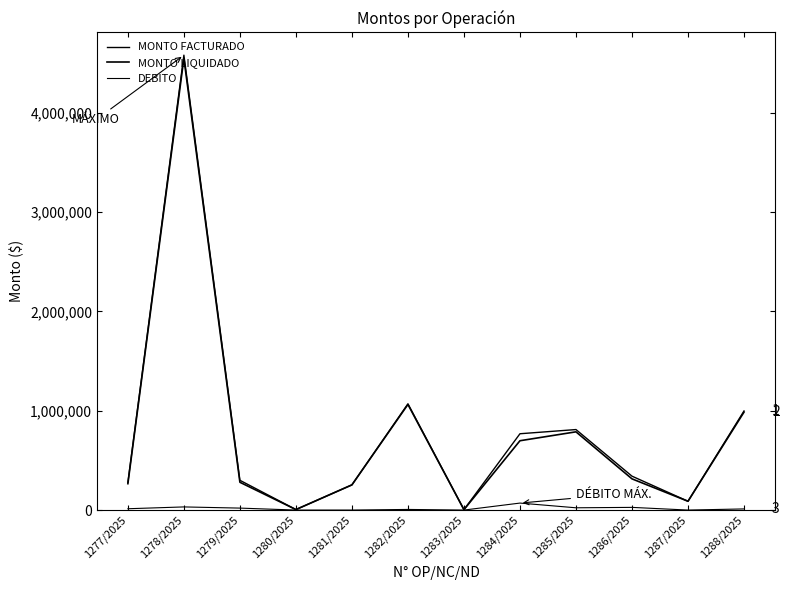

How many lines are shown in the chart?

3